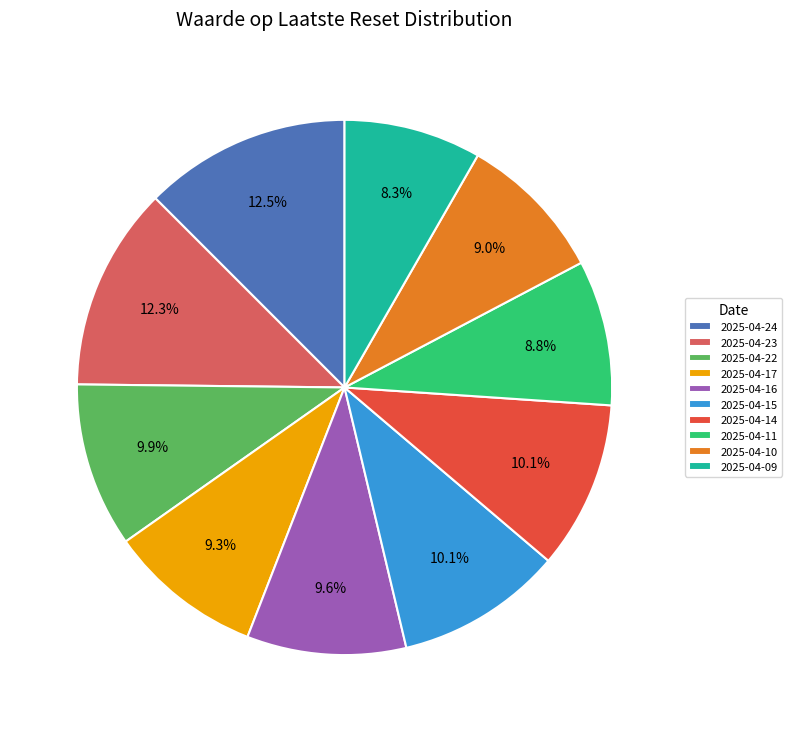

What is the ratio of the value at 2025-04-22 to the value at 2025-04-11?

1.1